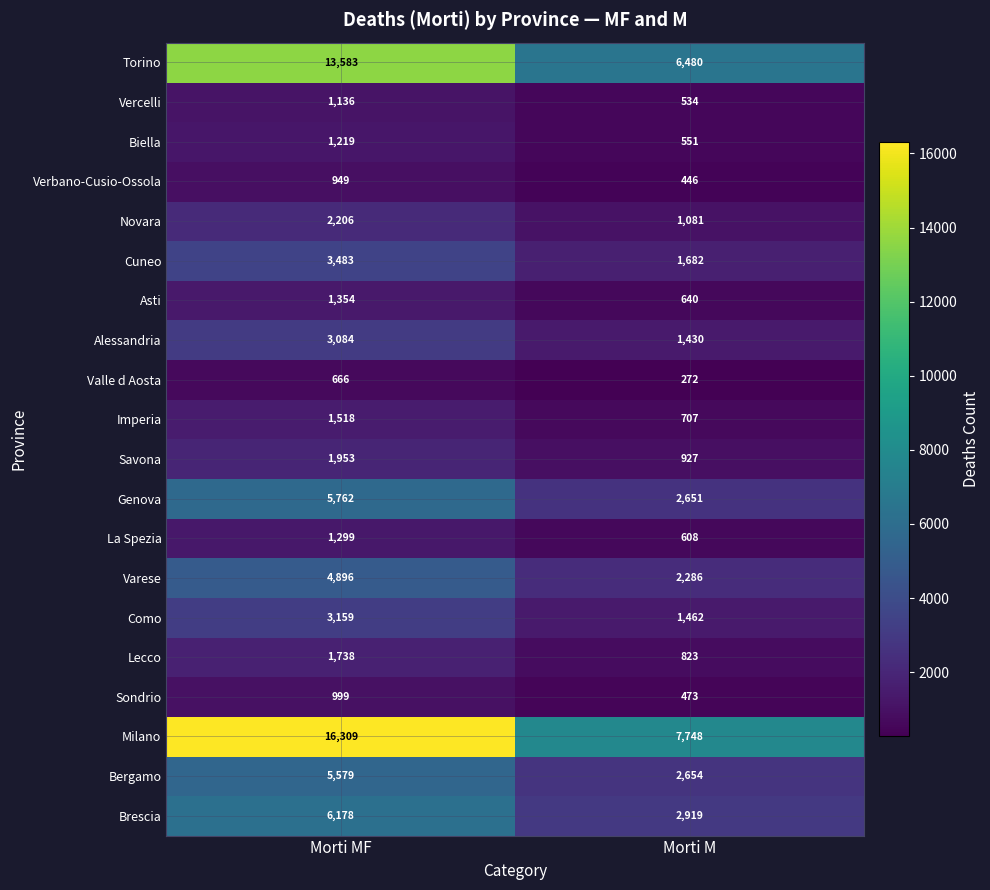

At which category does the chart reach its peak across all series?

Morti MF